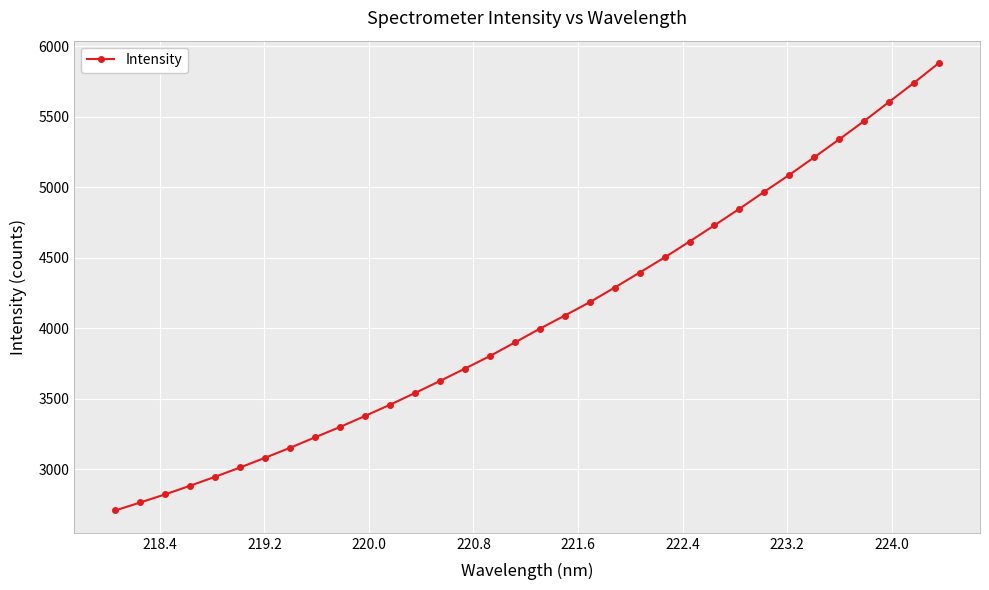

What is the value of the 1st point from the left?

2706.0